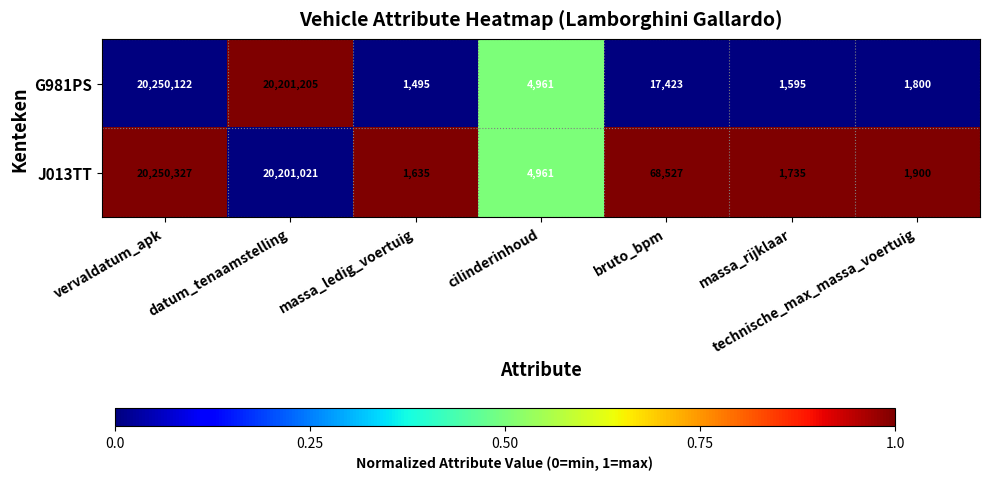

The J013TT series shows 7662708 at datum_tenaamstelling. True or false?

False